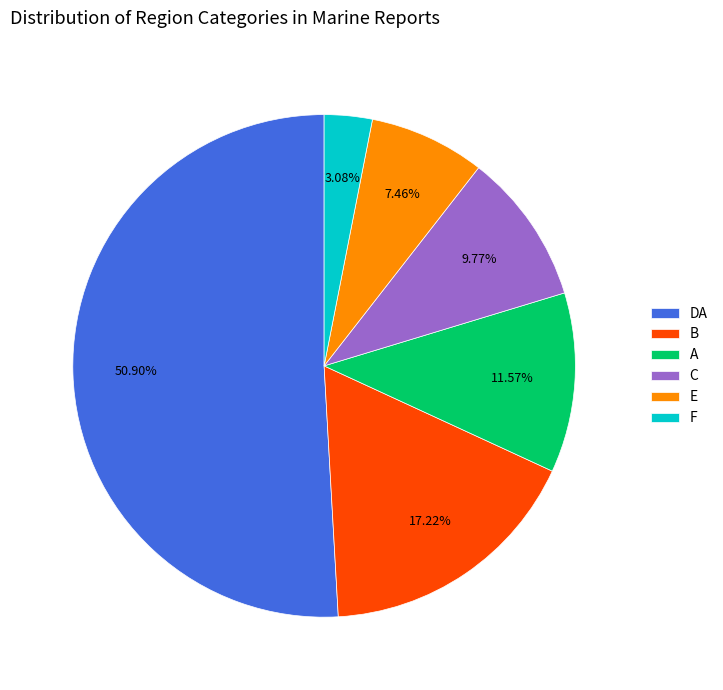

To the nearest percent, what is the difference between the E and DA slice percentages?

43%